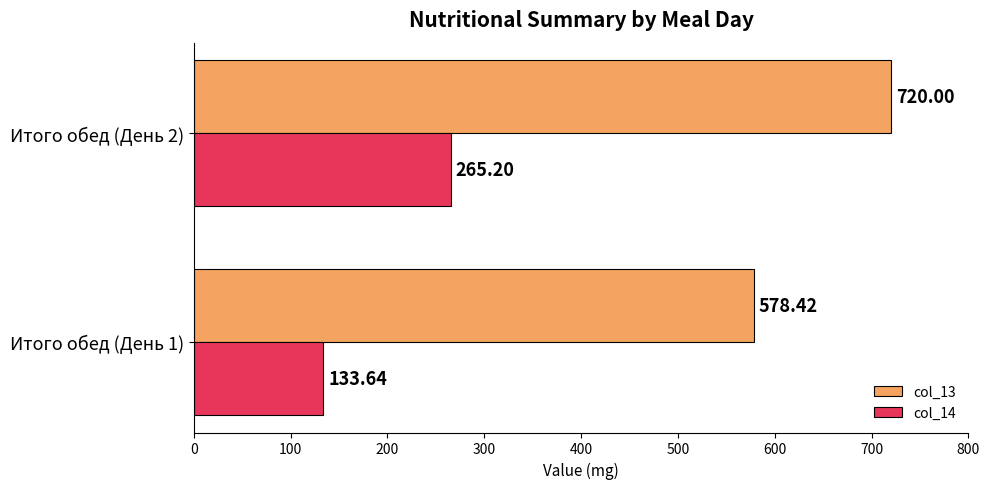

Which series has the largest total across all categories?

col_13